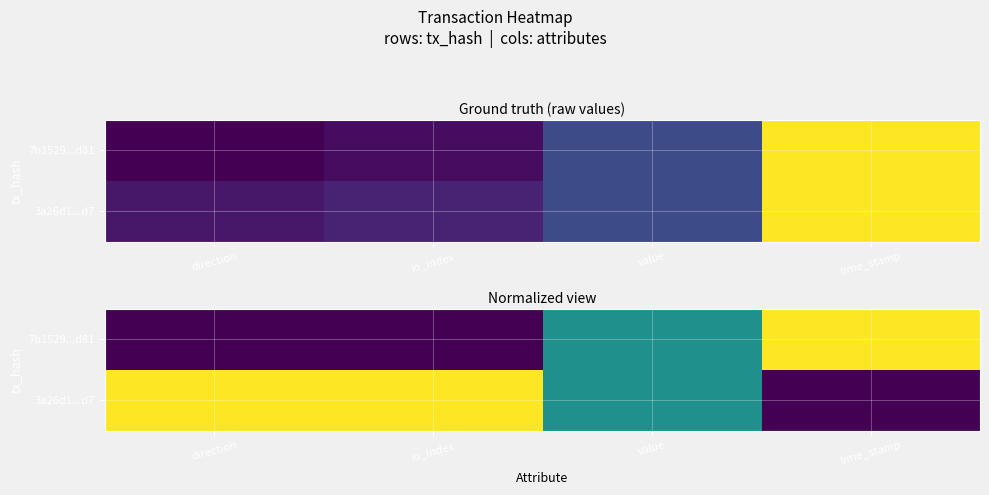

What is the difference between the second highest and second lowest values in the 3a26d1...d7 series?

0.5